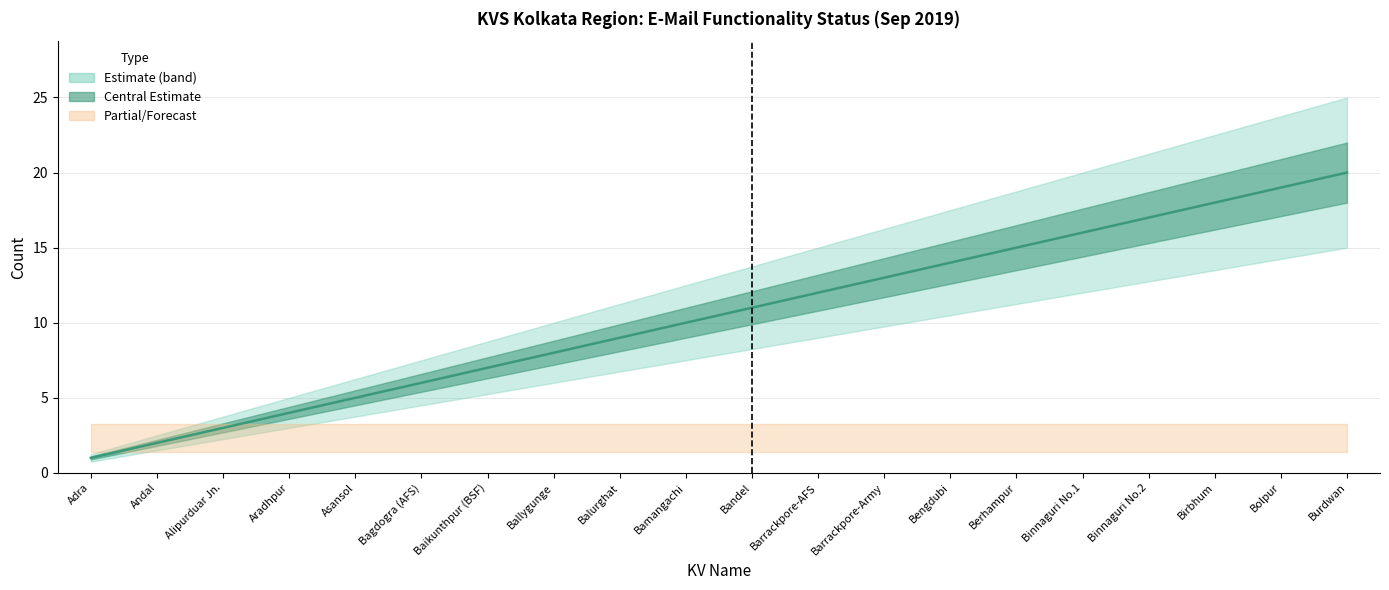

What is the difference between the values at Binnaguri No.1 and Birbhum?

2